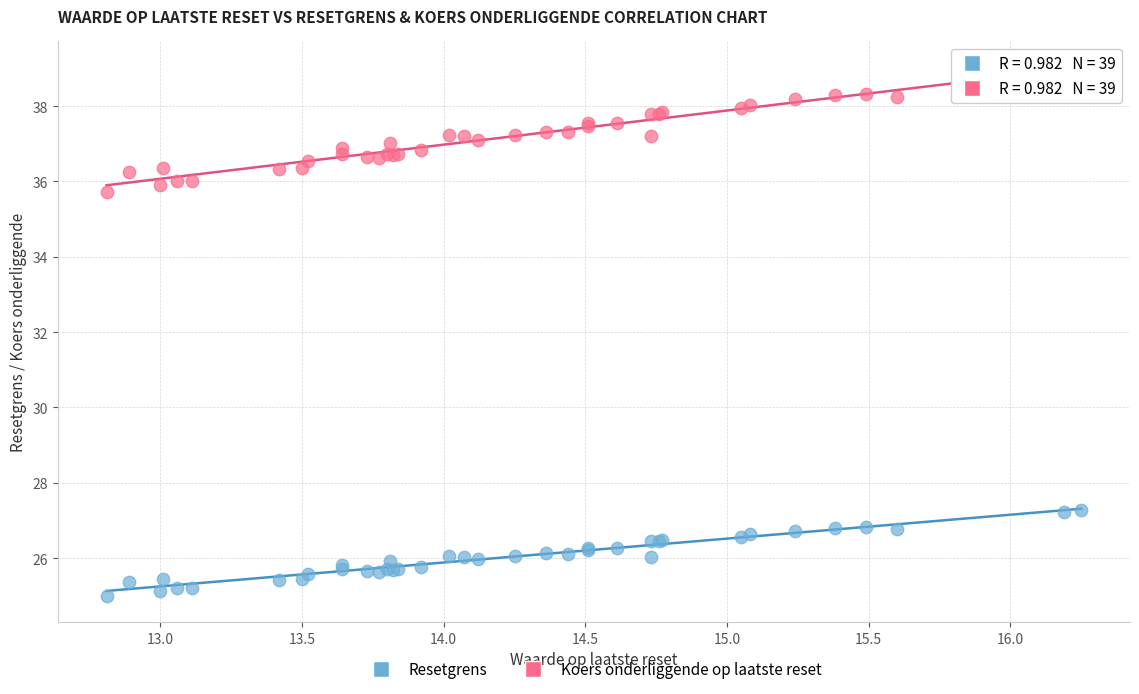

Which series contains the lowest Y value?

Resetgrens